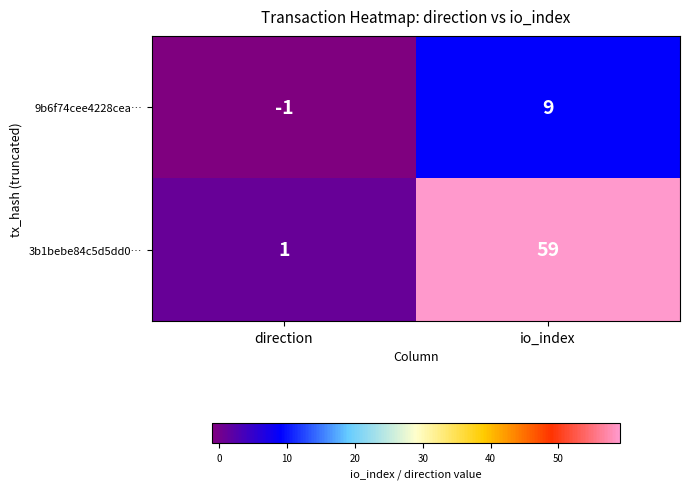

Where is 3b1bebe84c5d5dd0… nearest to the value 30?

direction